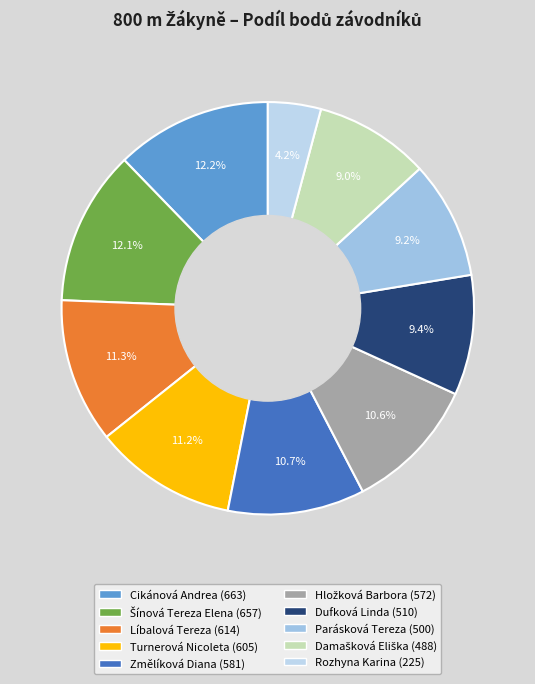

What is the change in value from Parásková Tereza to Rozhyna Karina?

-275